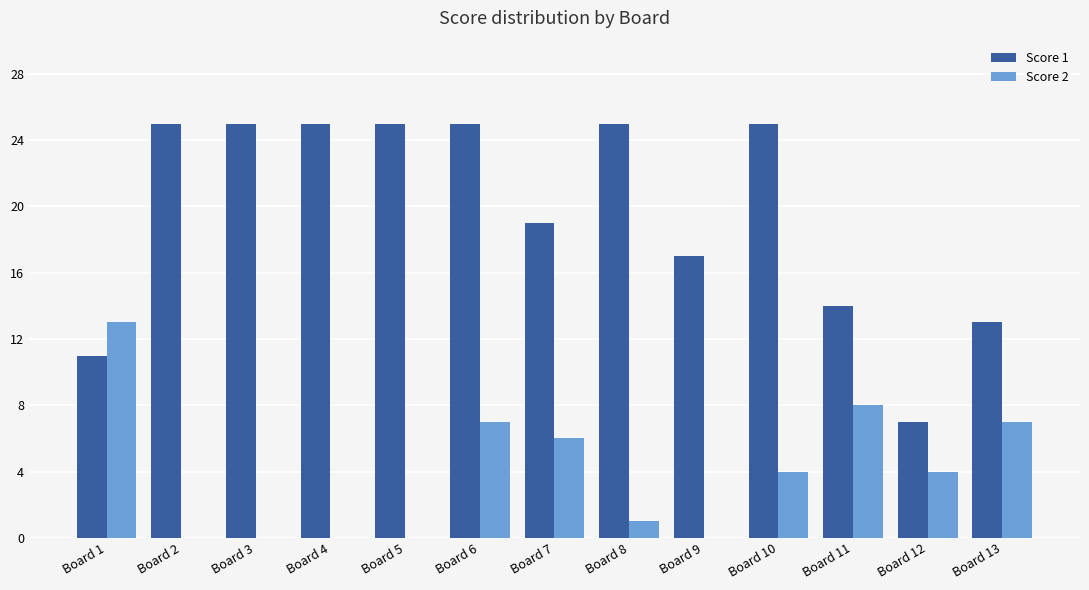

How many distinct data groups are displayed?

2